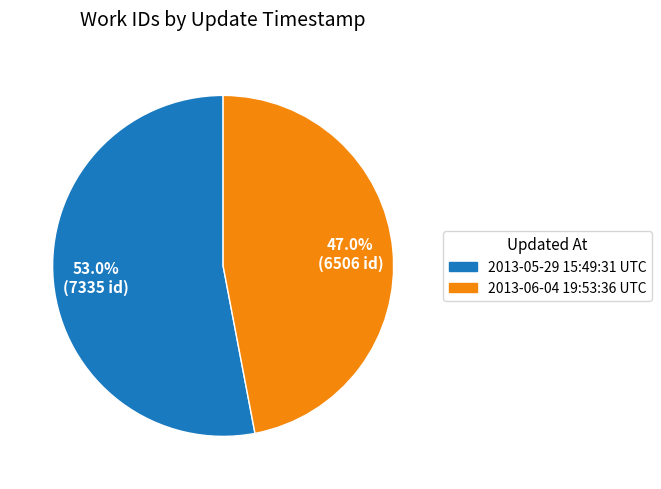

Count the number of slices in the pie.

2